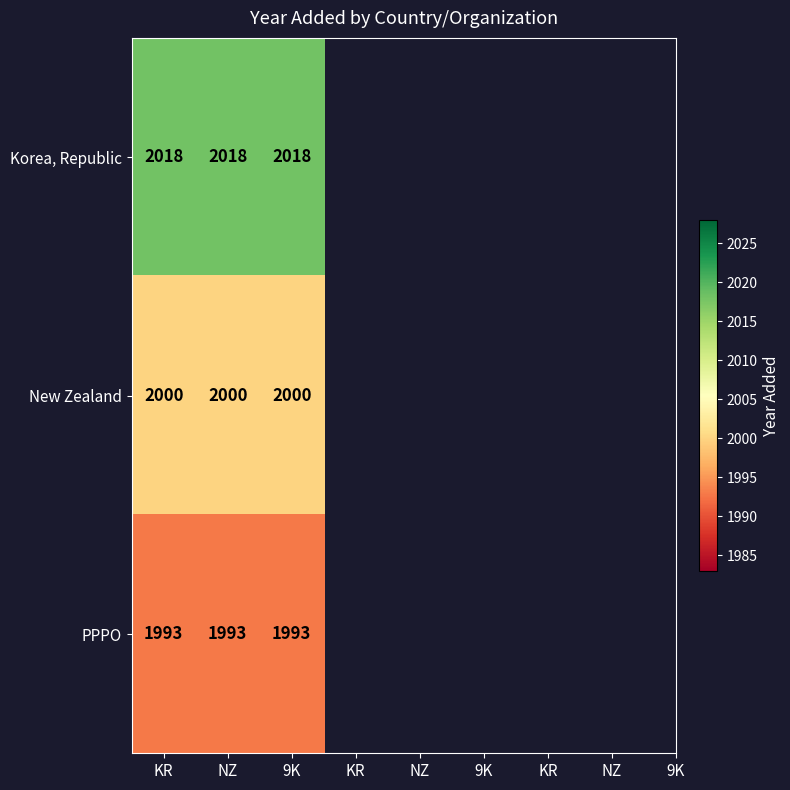

At how many categories does at least one series exceed 1996?

3